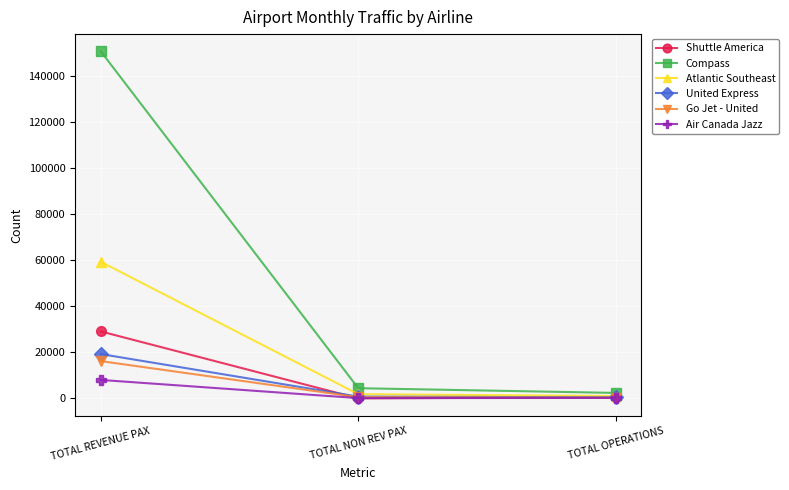

What is the label of the 1st point from the left?

TOTAL REVENUE PAX